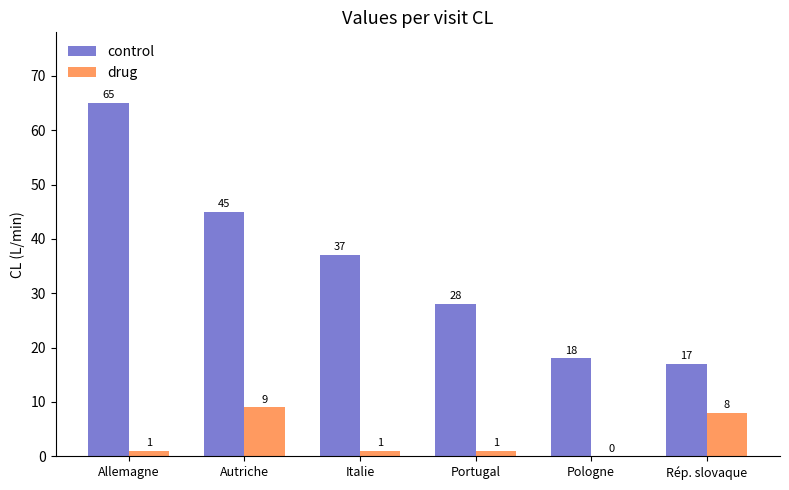

Reading right to left, transcribe all the data shown in this chart.

control: 17	18	28	37	45	65
drug: 8	0	1	1	9	1